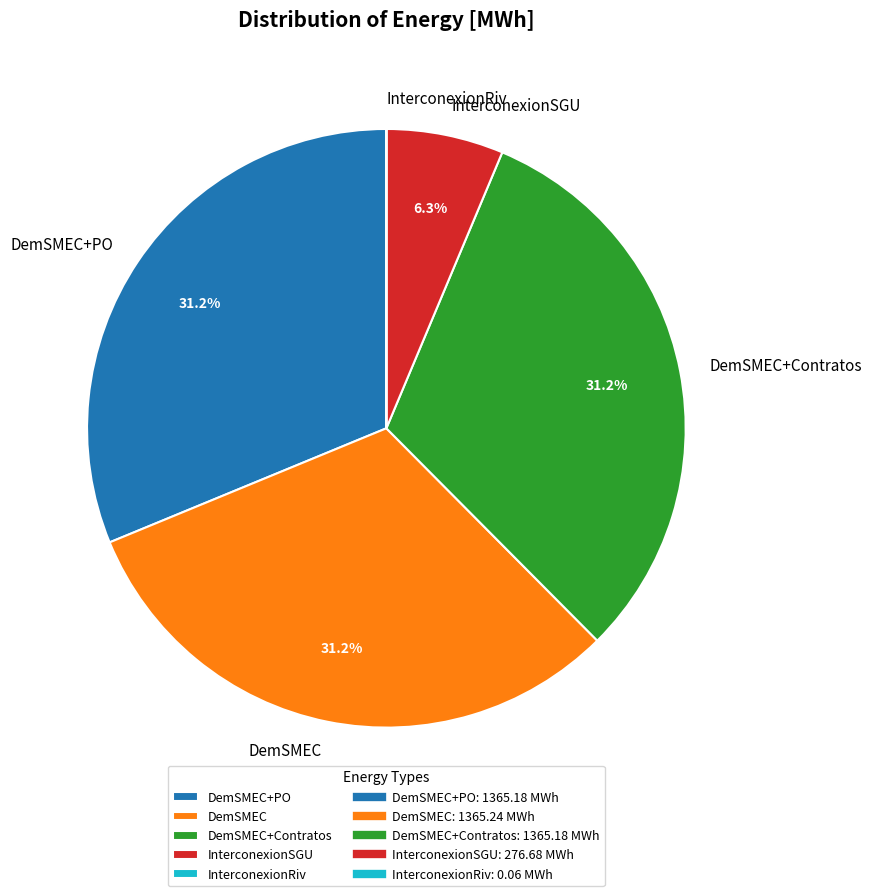

Do DemSMEC+Contratos and InterconexionSGU together represent more than half of the pie?

No